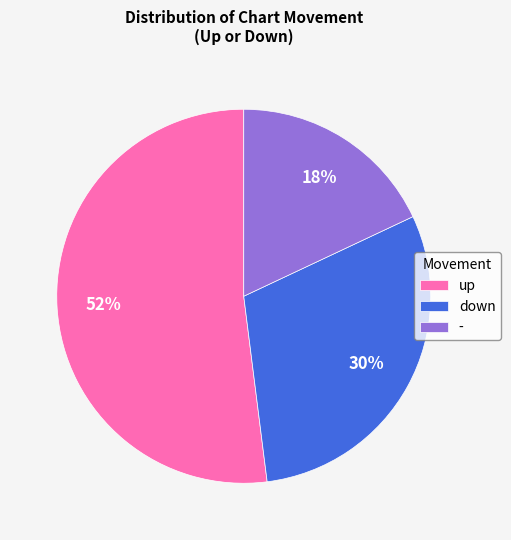

Rank the categories by value from highest to lowest.

up, down, -